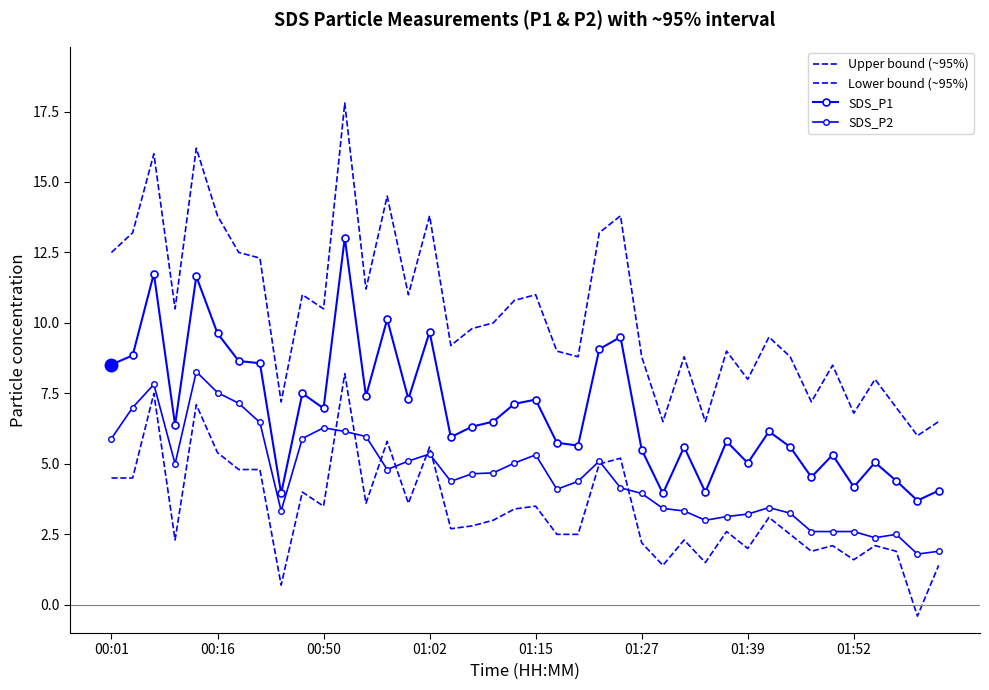

How many lines are shown in the chart?

4